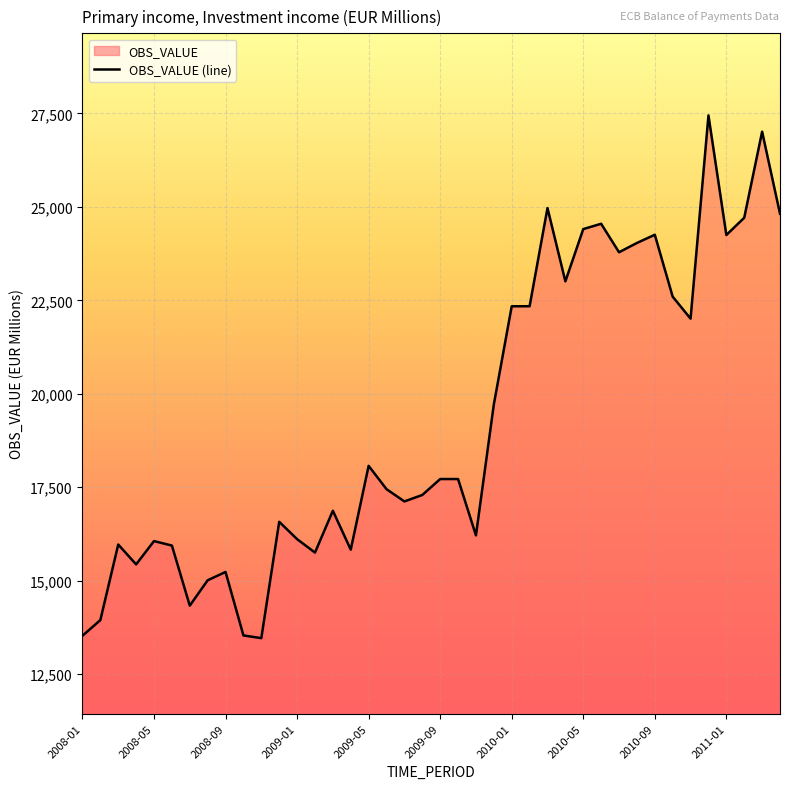

How many interior local peaks (higher than both neighbors) does the data have?

12